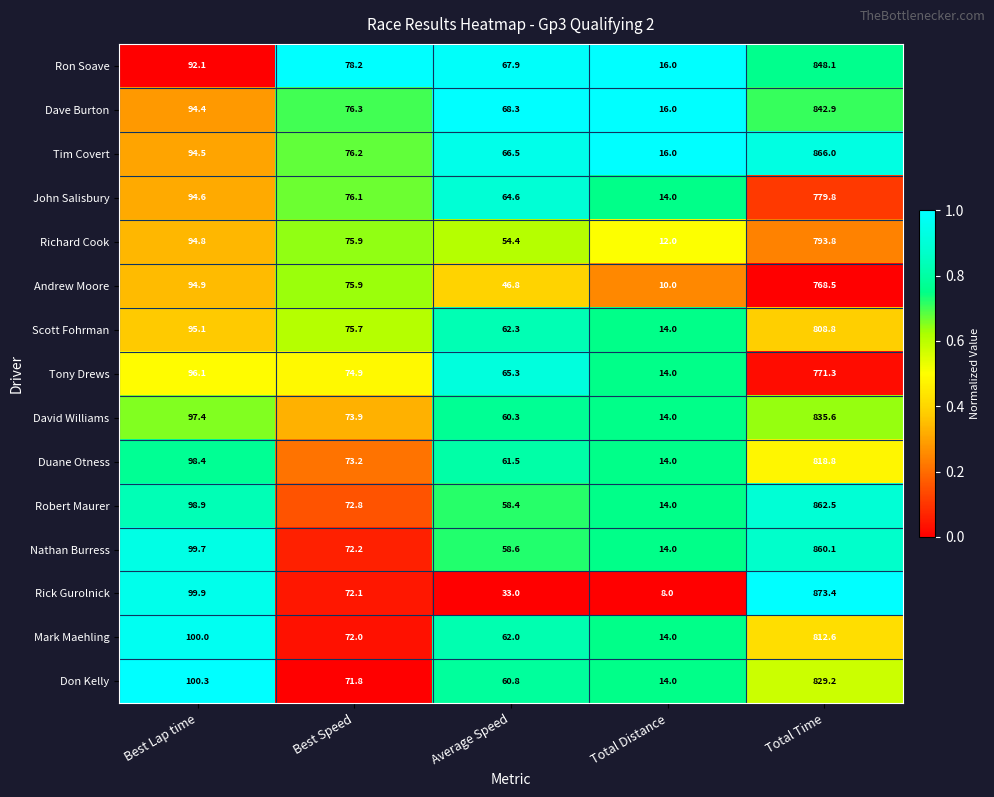

Count the number of data series in this chart.

15